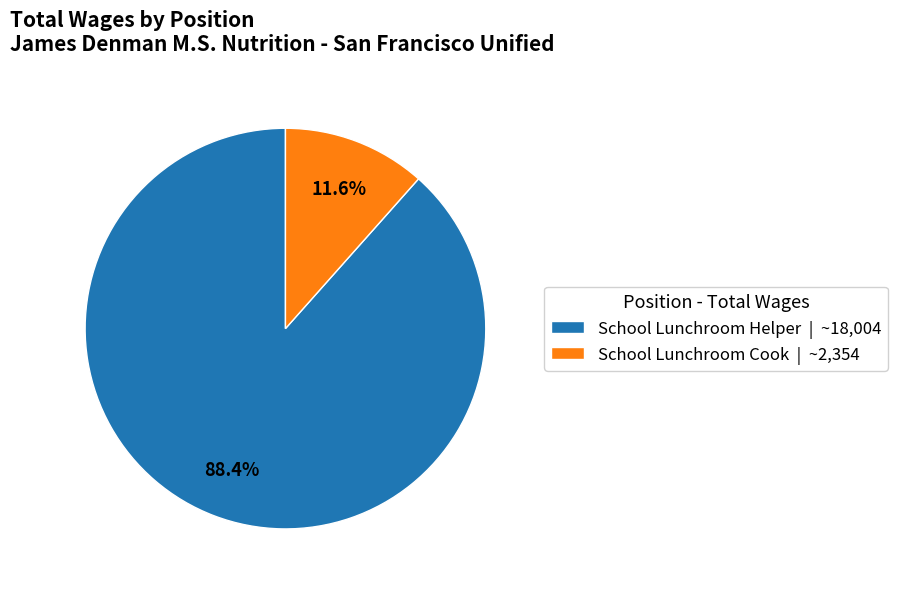

Which has a higher value, School Lunchroom Cook or School Lunchroom Helper?

School Lunchroom Helper